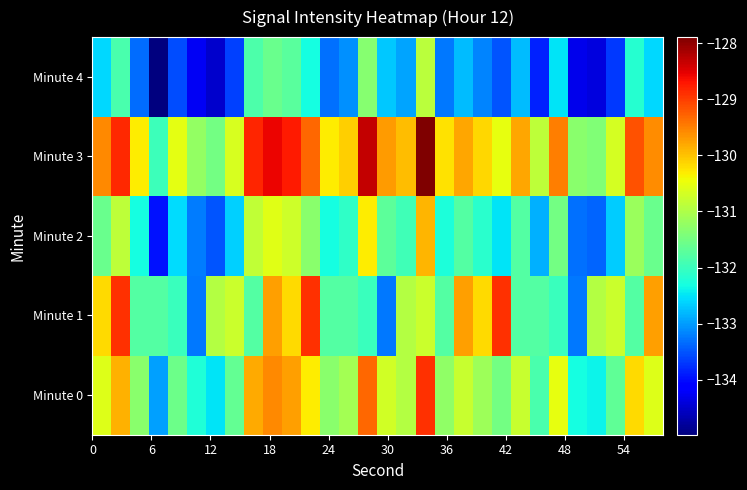

At how many categories does at least one series exceed -131?

27